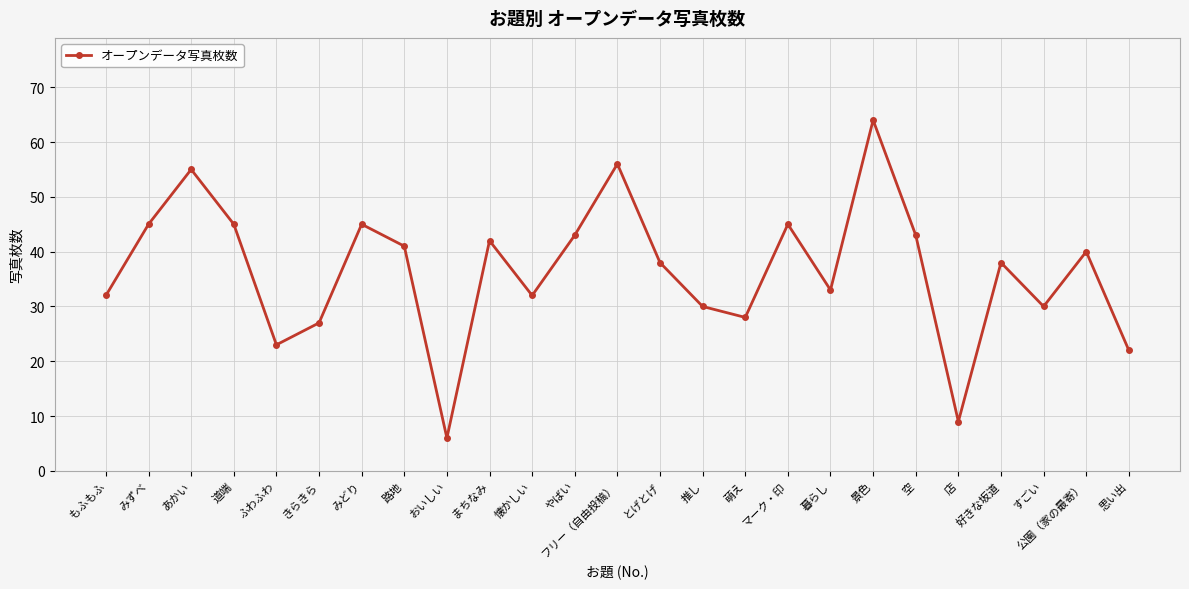

Reading right to left, list all the values displayed in this chart.

22	40	30	38	9	43	64	33	45	28	30	38	56	43	32	42	6	41	45	27	23	45	55	45	32